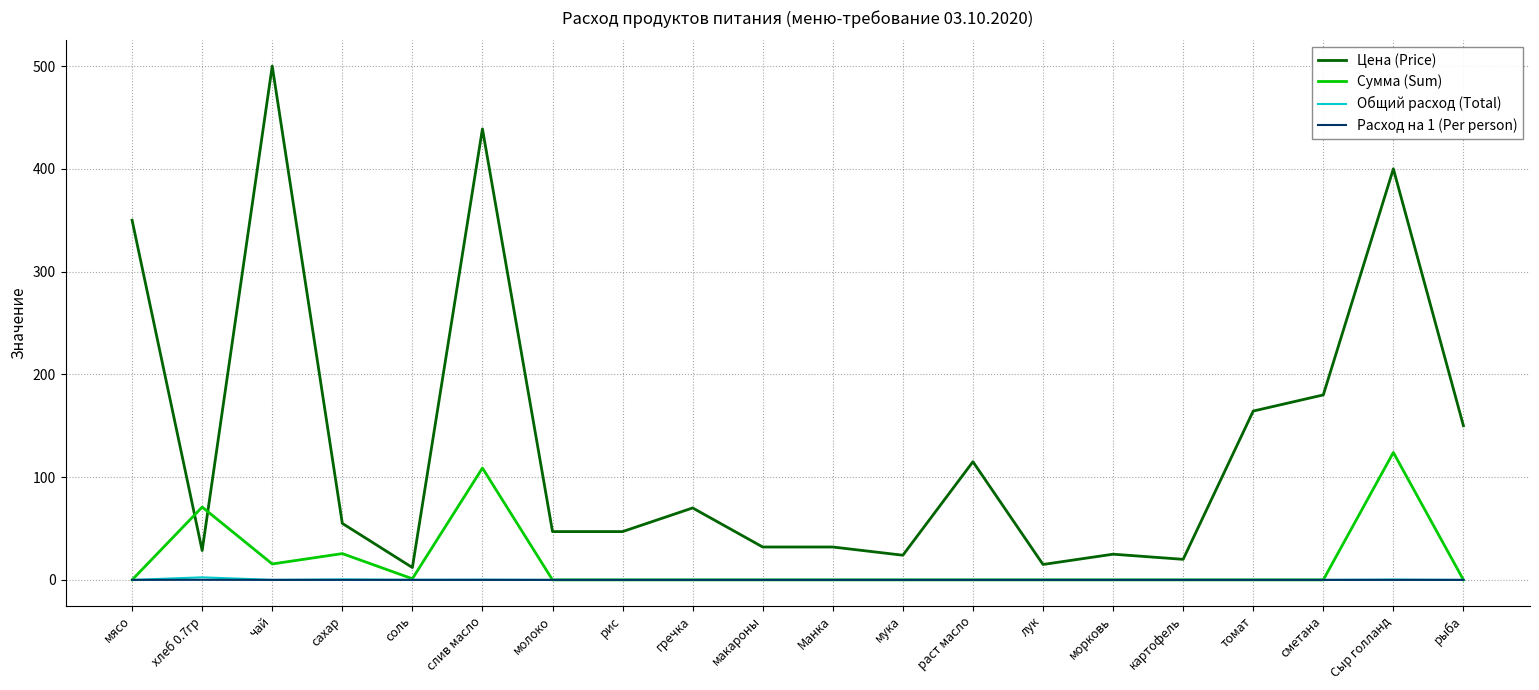

At which label does Сумма (Sum) reach its peak?

Сыр голланд